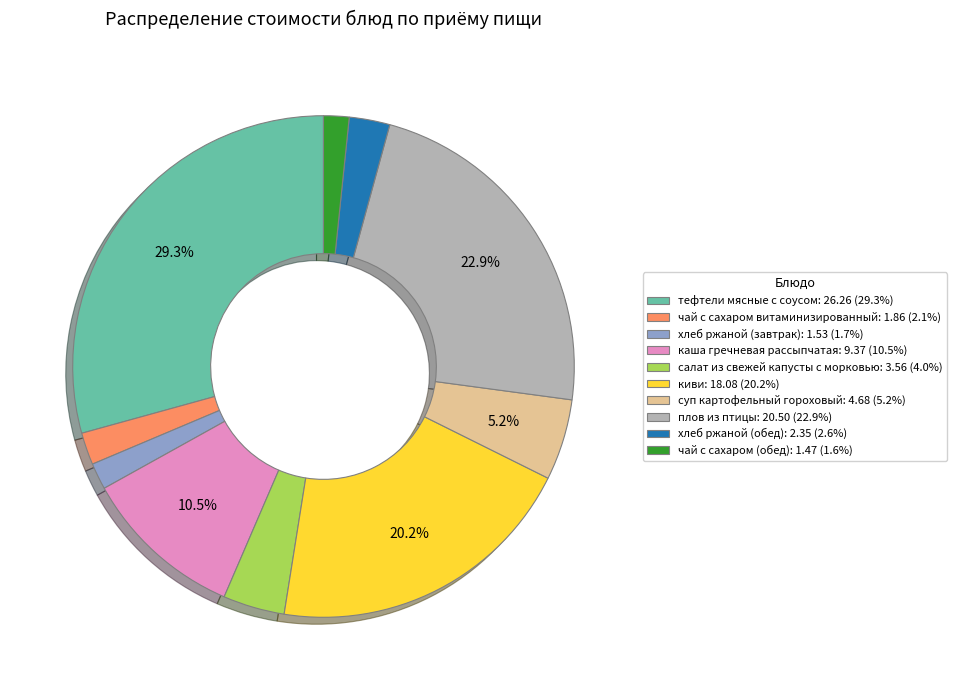

To the nearest percent, what portion does тефтели мясные с соусом represent?

29%